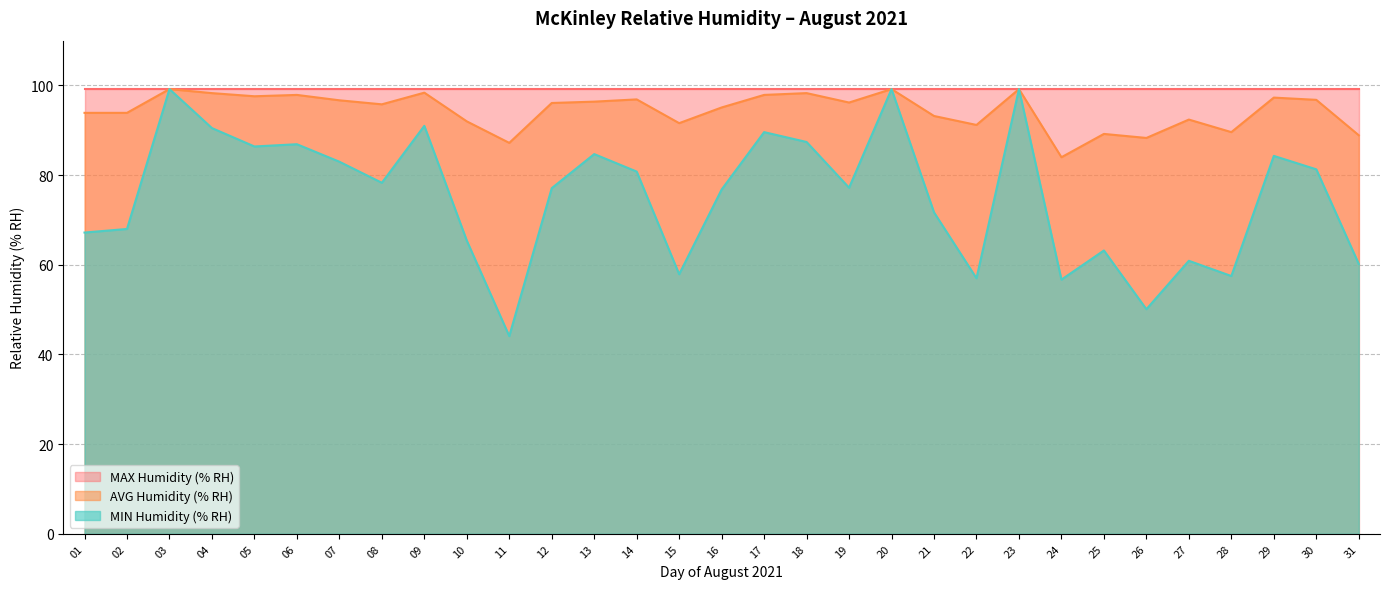

At which category does the chart reach its minimum across all series?

11